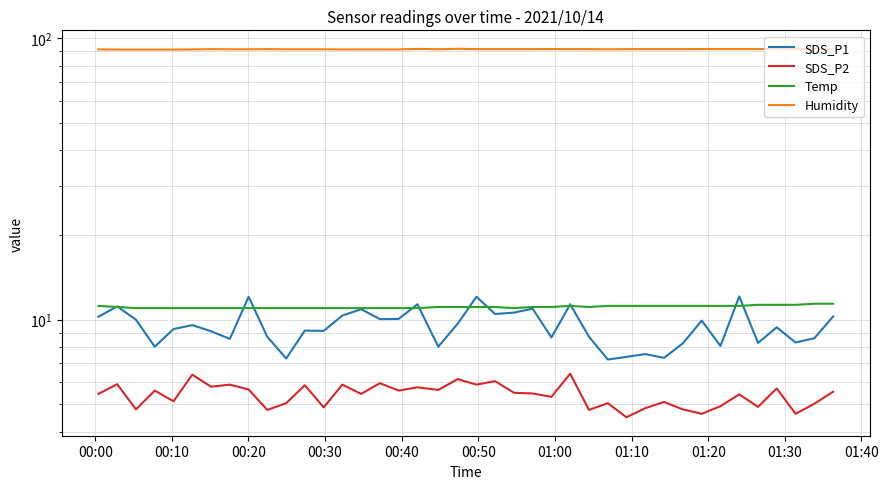

At which label does Humidity reach its minimum?

00:10